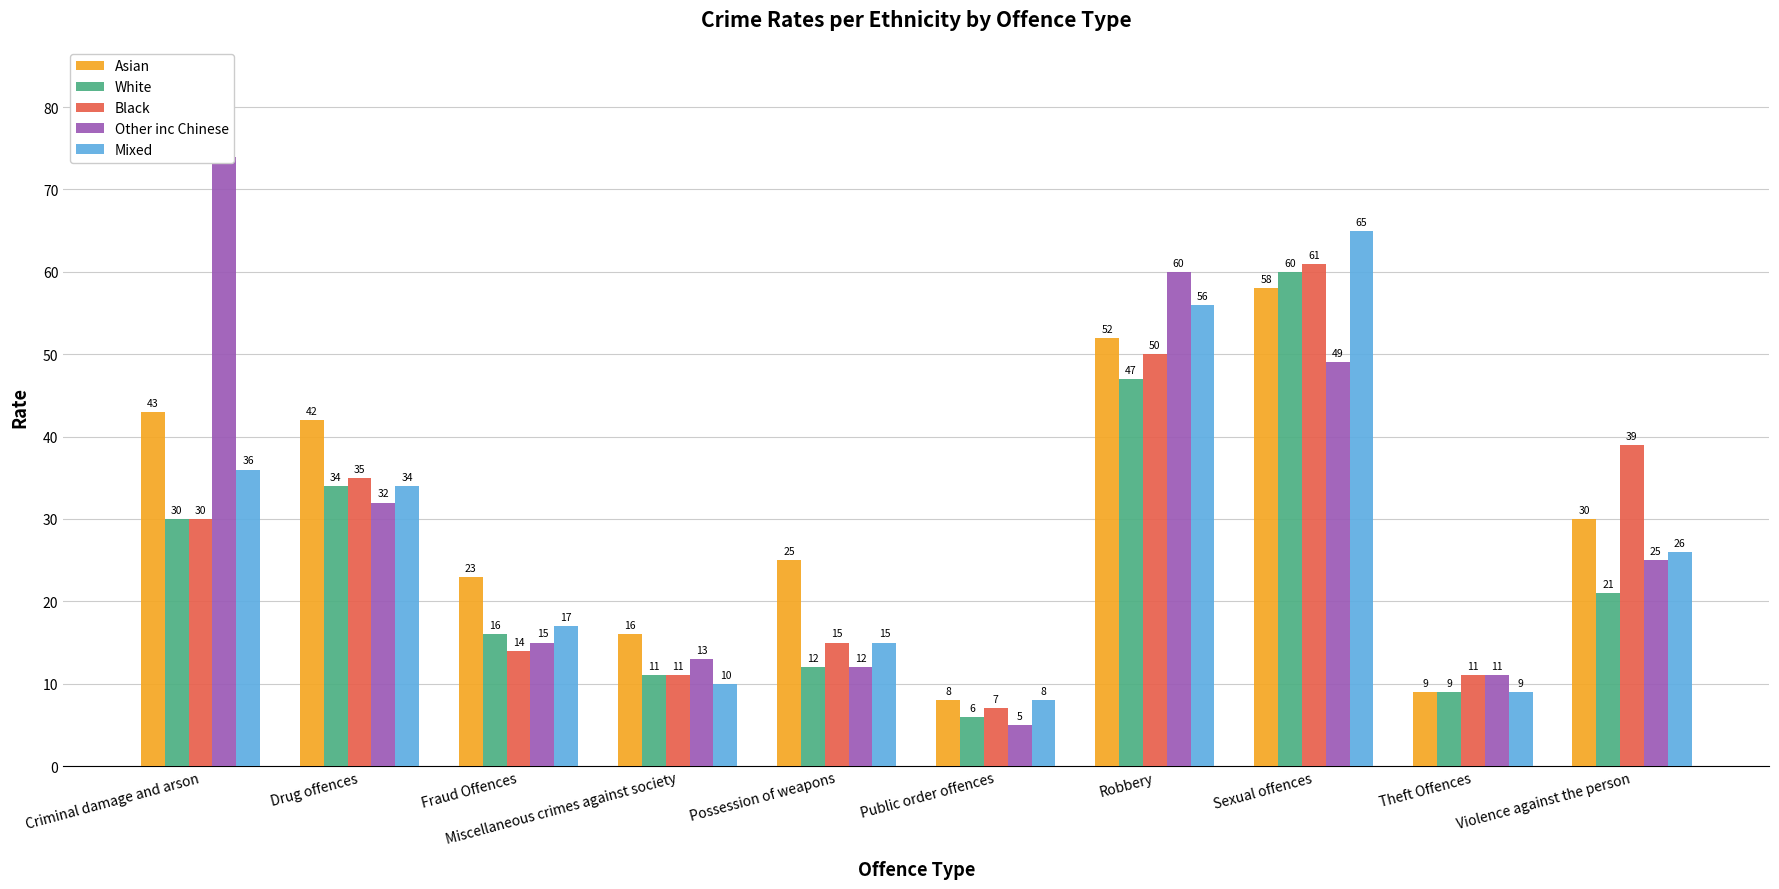

At how many categories does at least one series exceed 19?

7